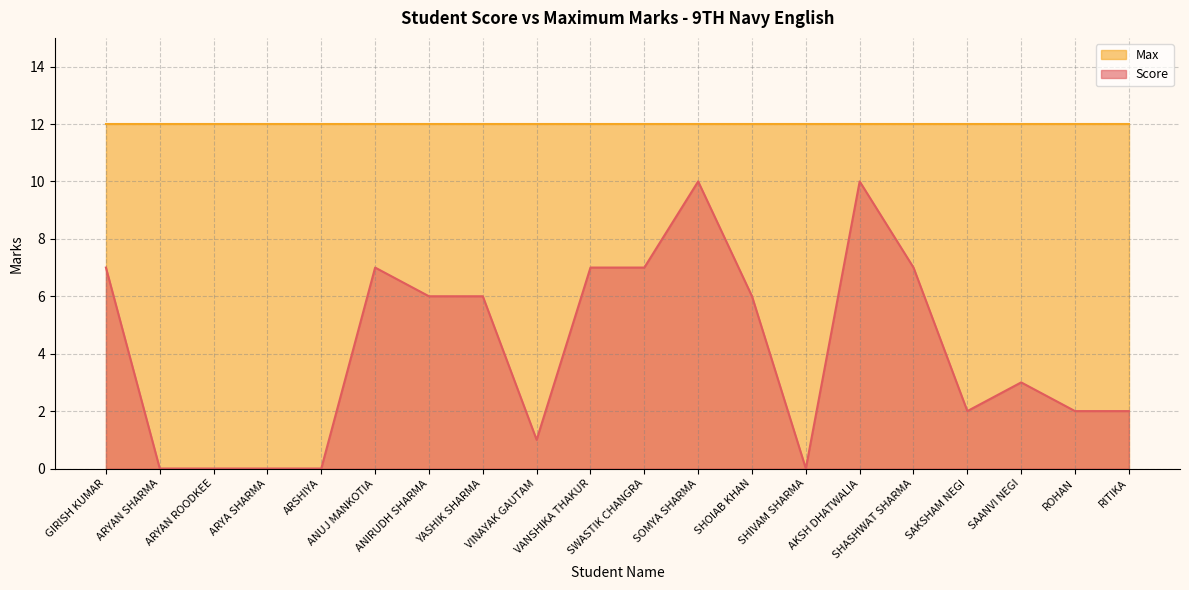

List the labels in order of value, smallest first.

ARYAN SHARMA, ARYAN ROODKEE, ARYA SHARMA, ARSHIYA, SHIVAM SHARMA, VINAYAK GAUTAM, SAKSHAM NEGI, ROHAN, RITIKA, SAANVI NEGI, ANIRUDH SHARMA, YASHIK SHARMA, SHOIAB KHAN, GIRISH KUMAR, ANUJ MANKOTIA, VANSHIKA THAKUR, SWASTIK CHANGRA, SHASHWAT SHARMA, SOMYA SHARMA, AKSH DHATWALIA